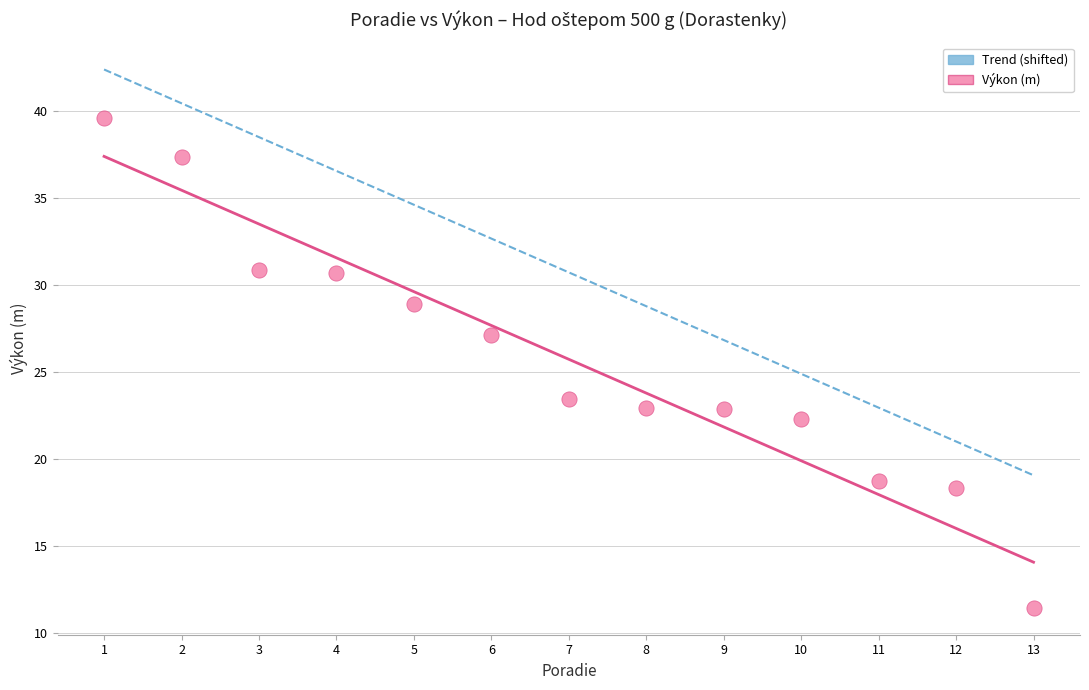

What is the range of Y values (max minus min)?

28.2